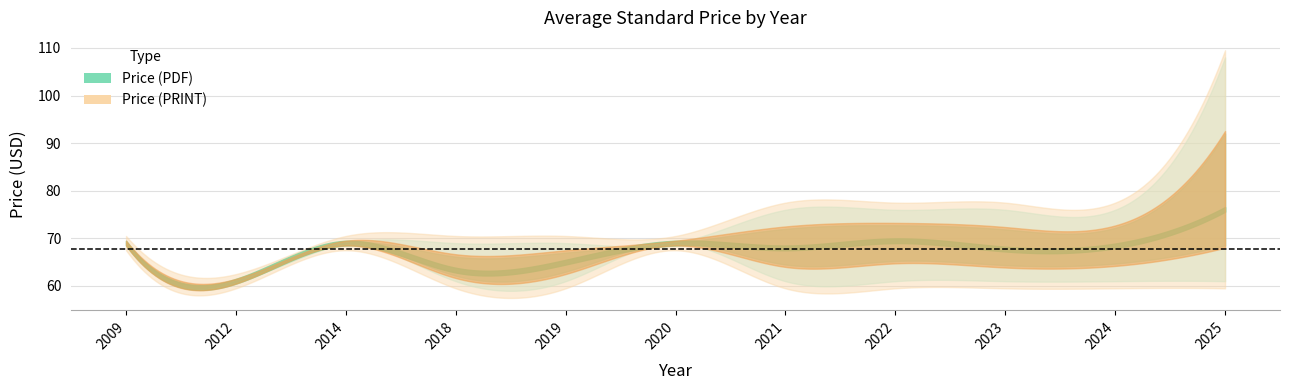

Rank the series by their maximum value, from highest to lowest.

Price (PDF), Price (PRINT)